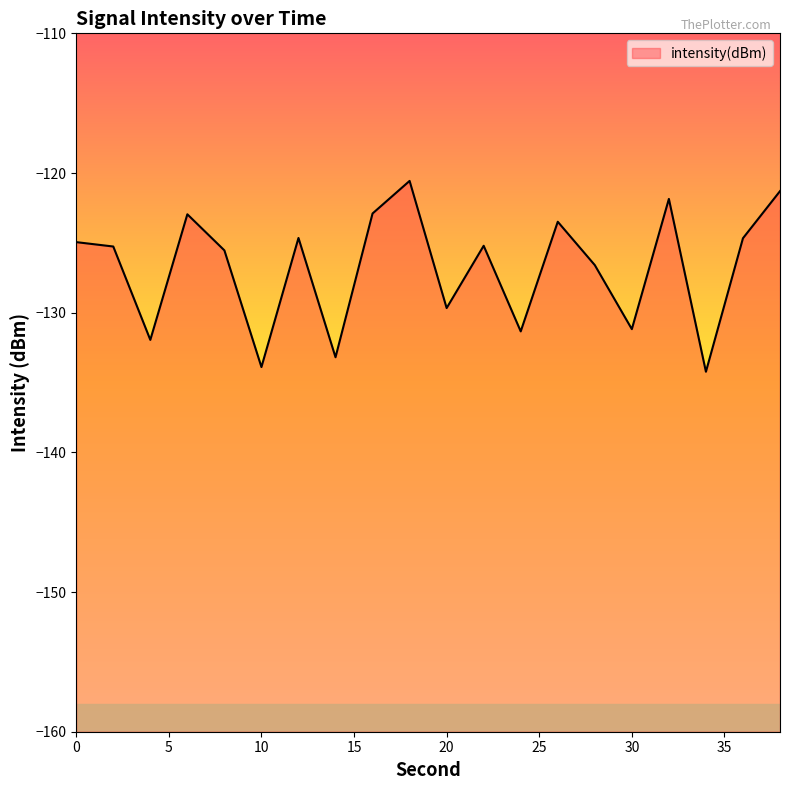

Is it true that the value at 22 is -125.2?

True